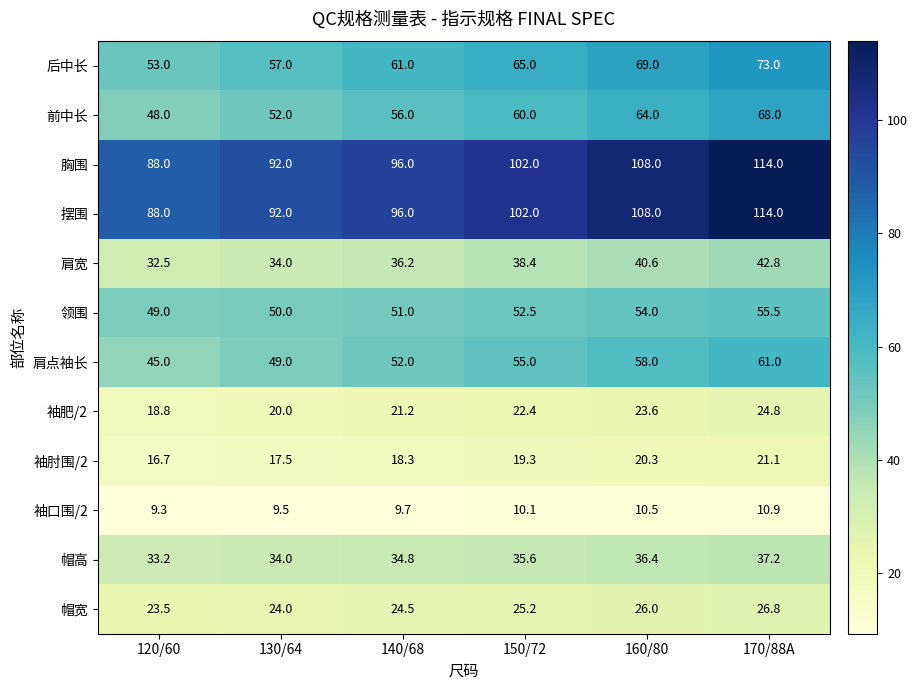

What is the difference between the maximum and minimum values in the 前中长 series?

20.0